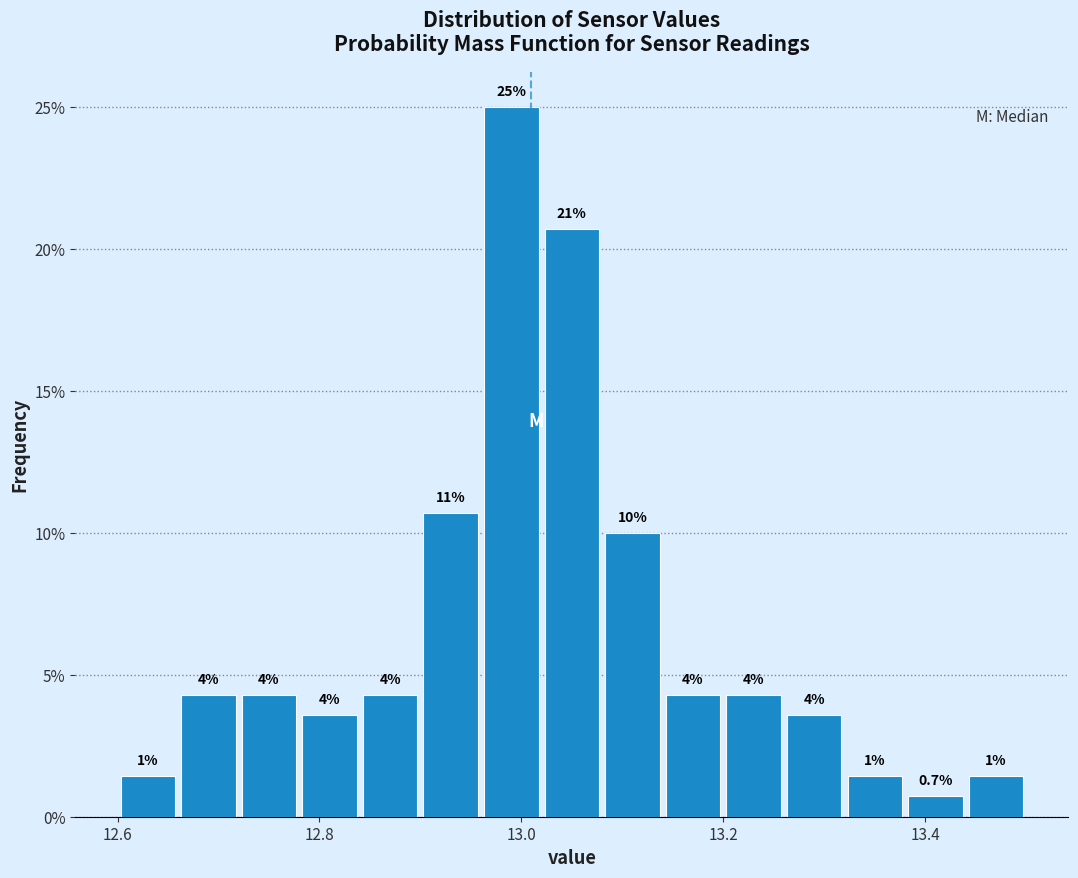

Around what value on the x-axis is the tallest bar? Give the approximate position of its centre, as read against the axis.

13.00